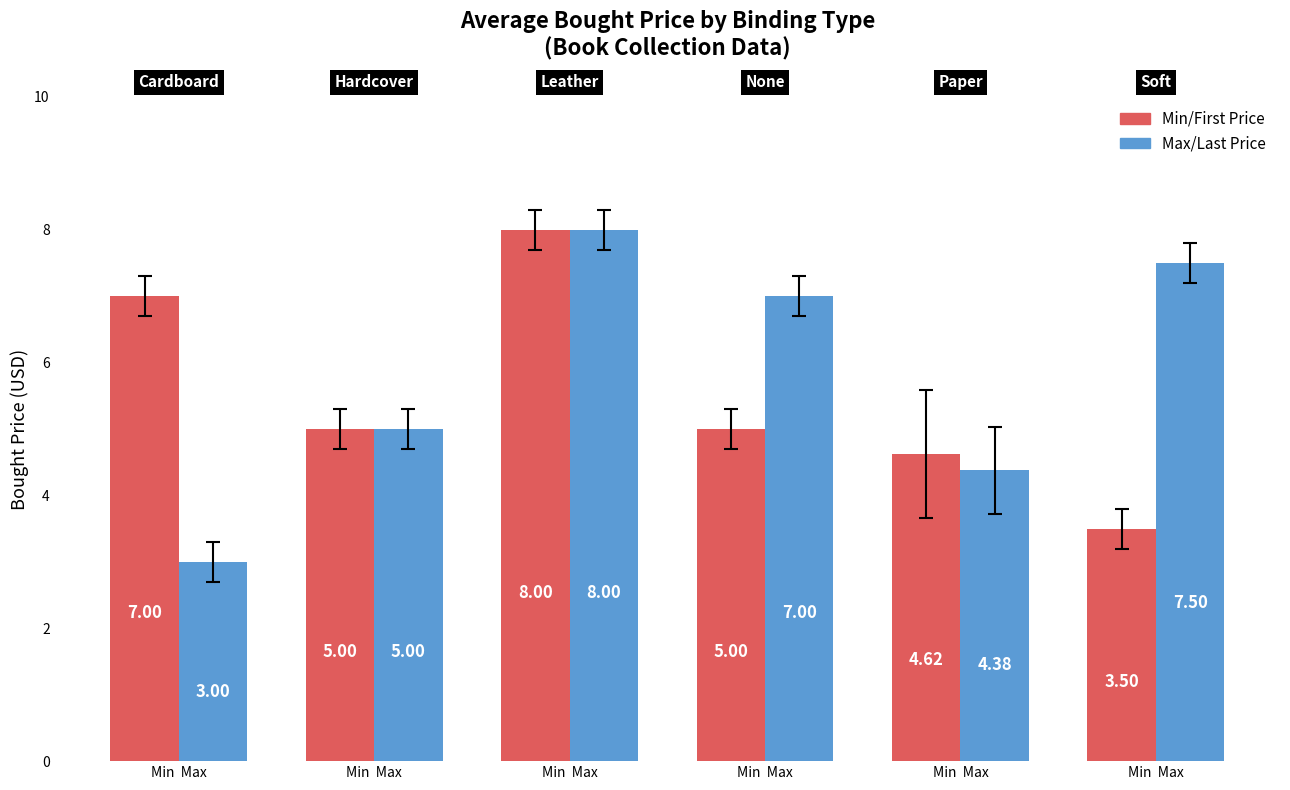

How many distinct data groups are displayed?

2